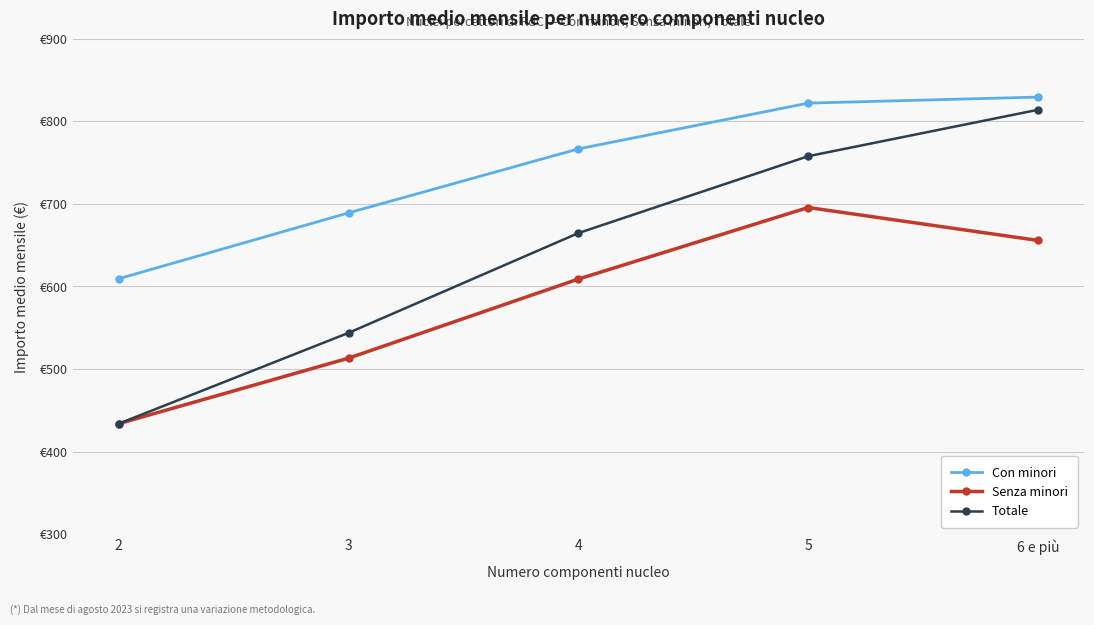

Which series has the widest spread of values?

Totale